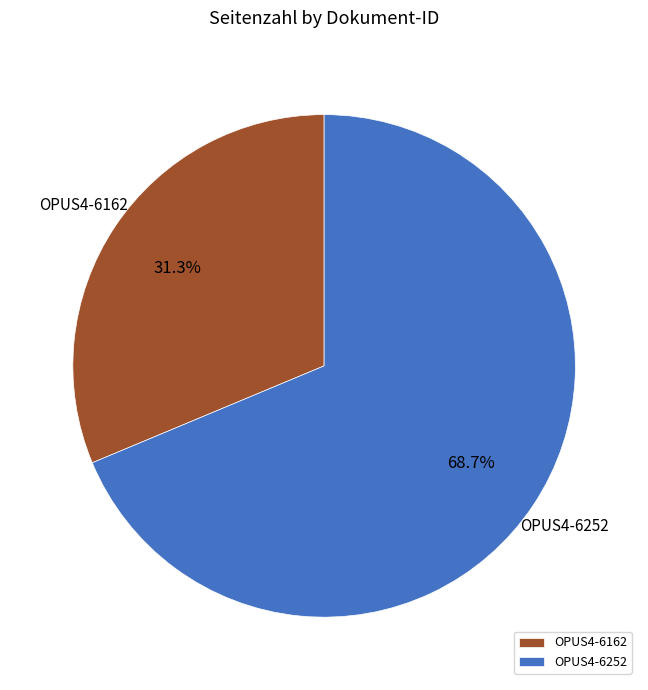

What portion of the pie excludes OPUS4-6162?

68.7%